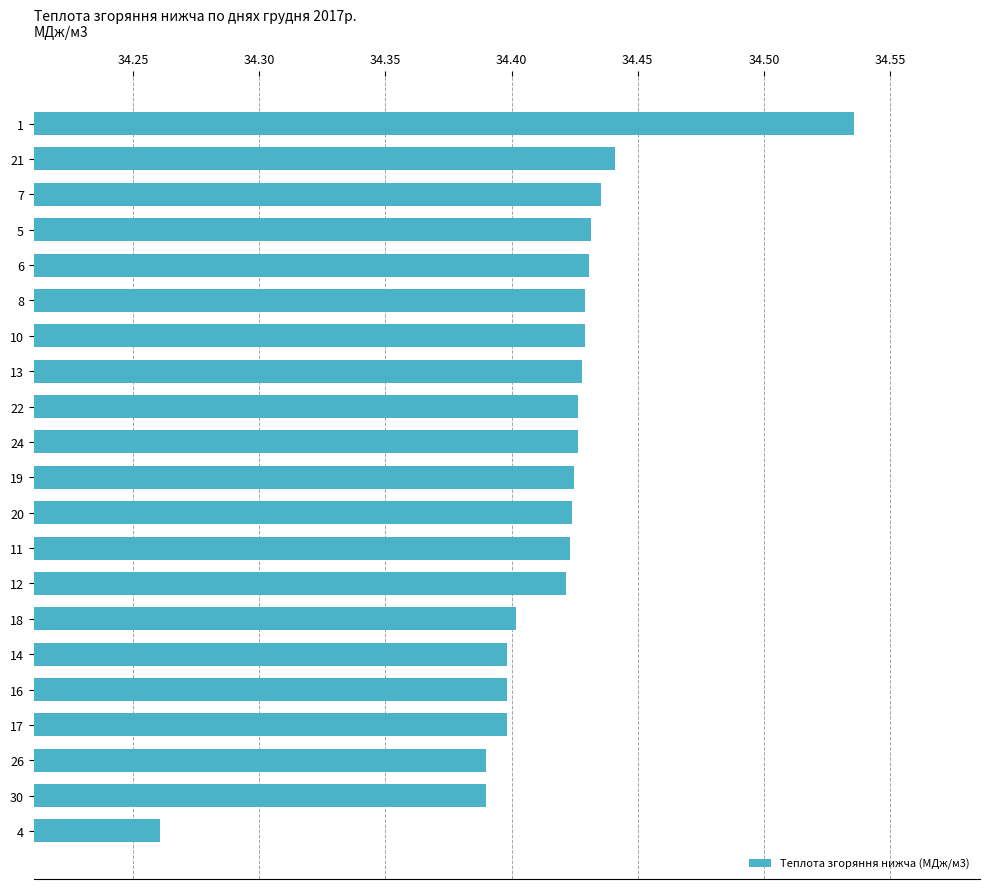

What is the difference between the maximum and minimum values?

0.3